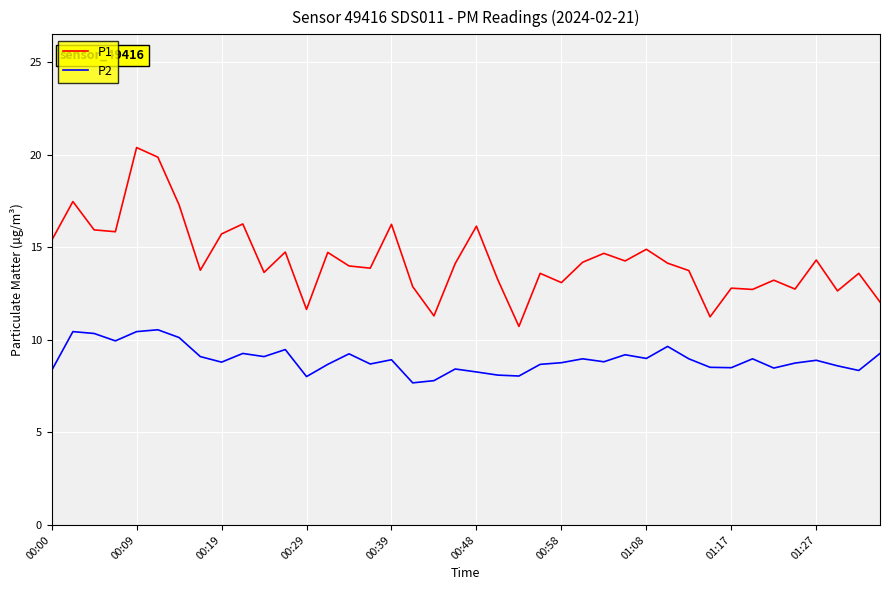

How many series are shown in this chart?

2